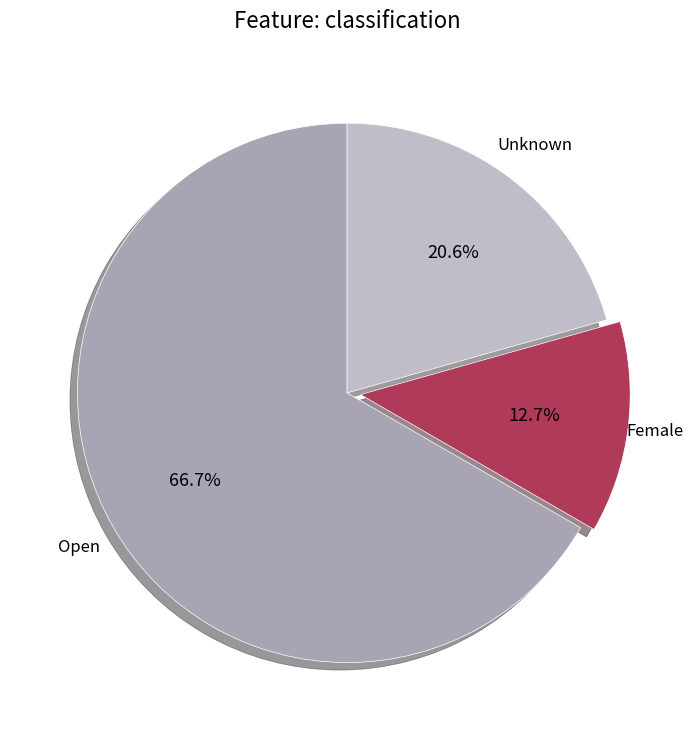

Rank the categories by value from lowest to highest.

Female, Unknown, Open